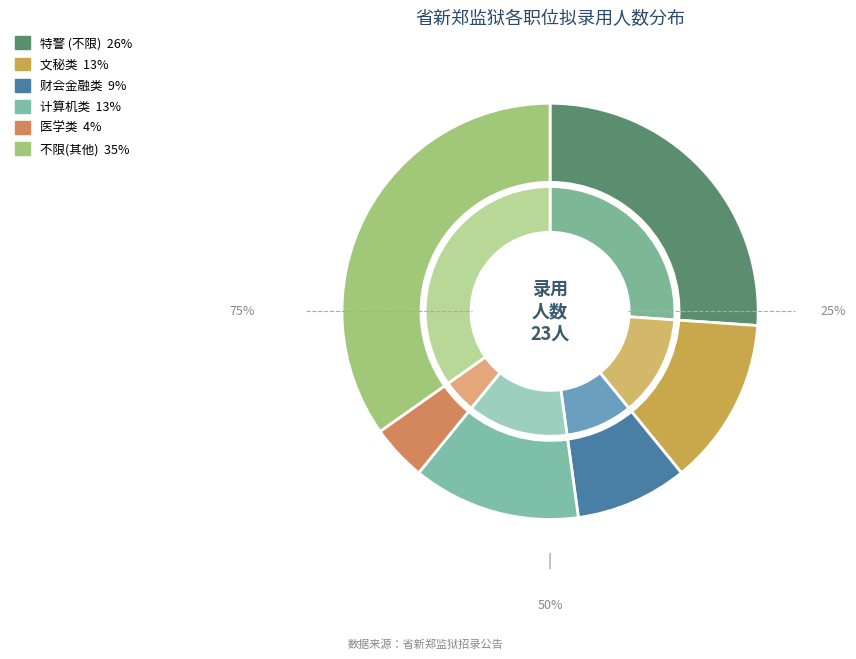

What is the total percentage of 执法勤务类四级警长以下（特警） and 执法勤务类四级警长以下
(医学类)?

30.4%